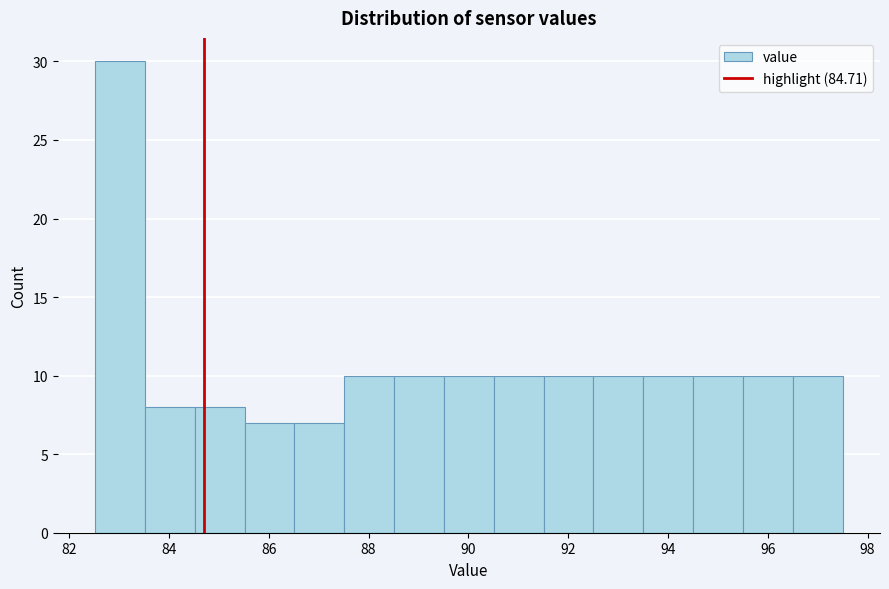

Reading left to right, list every bar in this chart as the range it spans on the x-axis followed by its height. Neither the bar edges nor the heights are printed on the chart, so give them approximately, as read against the axes.

82.6 to 83.6: 30
83.6 to 84.6: 8
84.6 to 85.6: 8
85.6 to 86.6: 7
86.6 to 87.6: 7
87.6 to 88.6: 10
88.6 to 89.6: 10
89.6 to 90.6: 10
90.6 to 91.6: 10
91.6 to 92.6: 10
92.6 to 93.6: 10
93.6 to 94.6: 10
94.6 to 95.6: 10
95.6 to 96.6: 10
96.6 to 97.6: 10